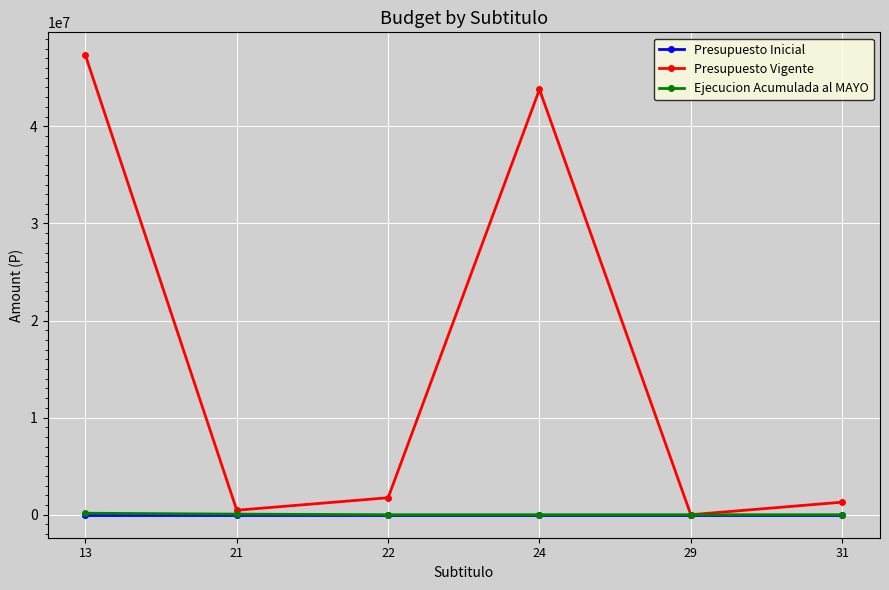

What is the spread (max minus min) of values at 13?

47308746